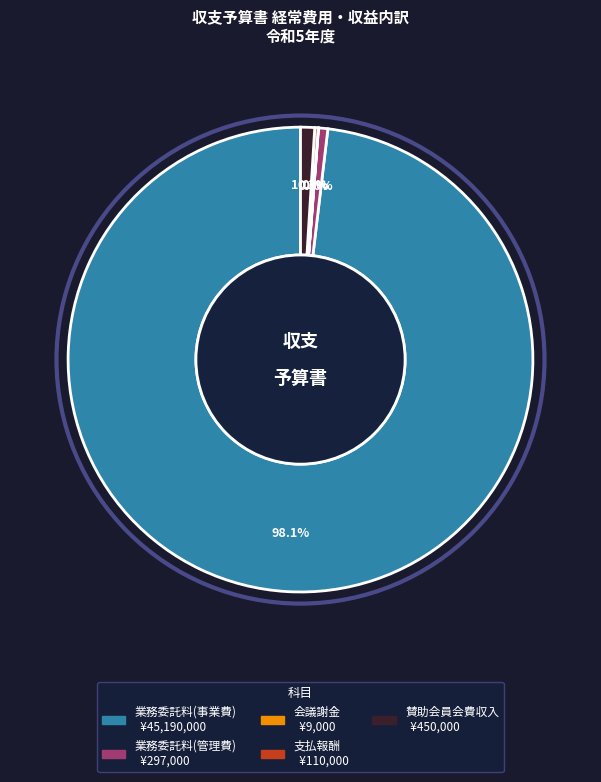

Is there a majority slice in this chart?

Yes